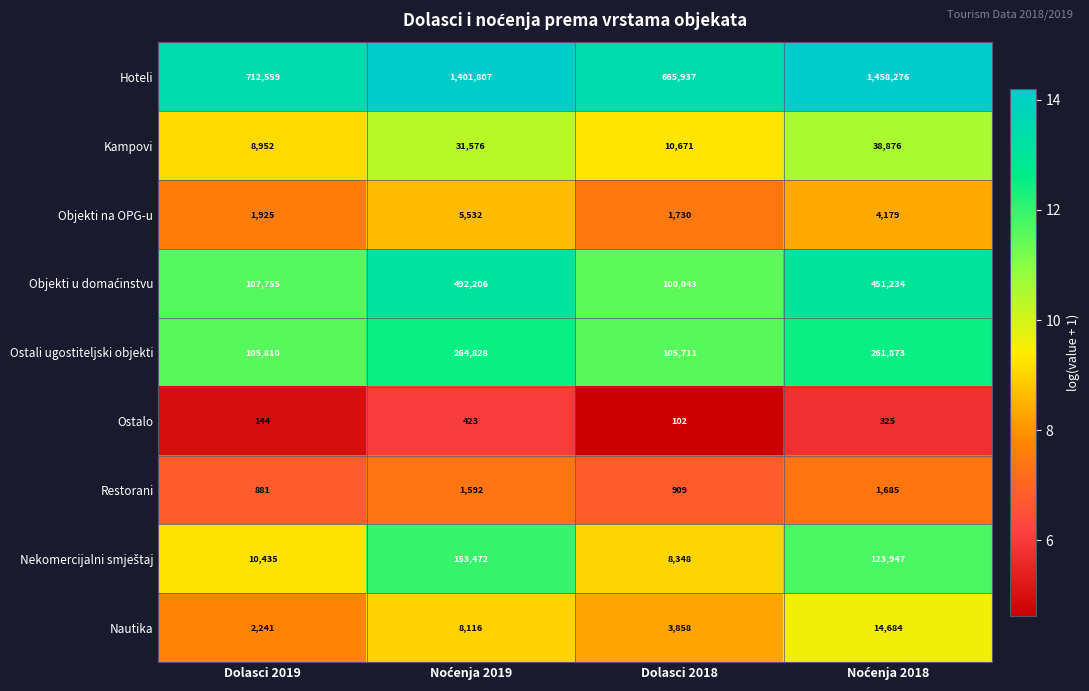

What is the highest value of the Nautika series?

14684